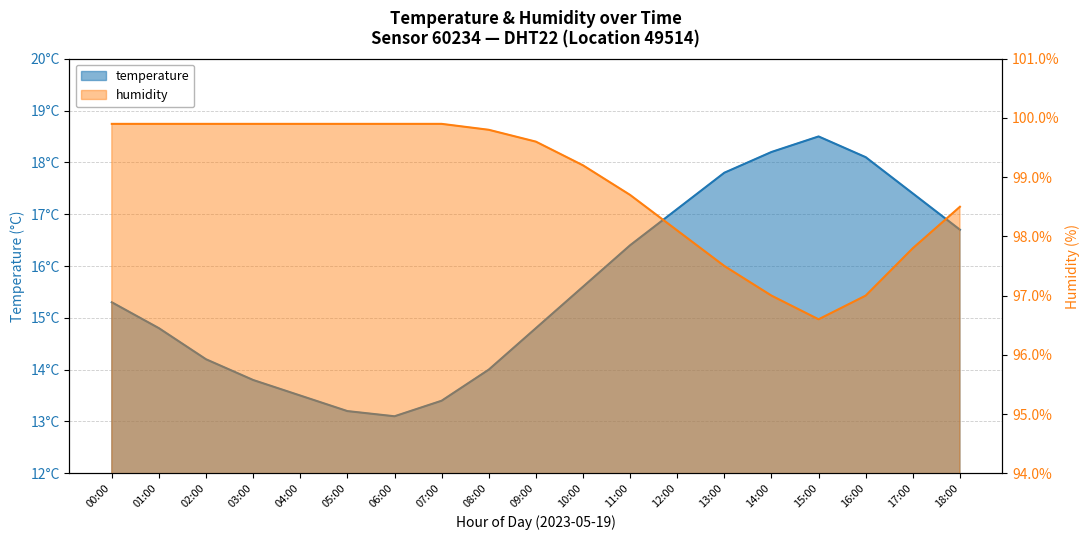

What is the difference between the second highest and minimum values in the temperature series?

5.1